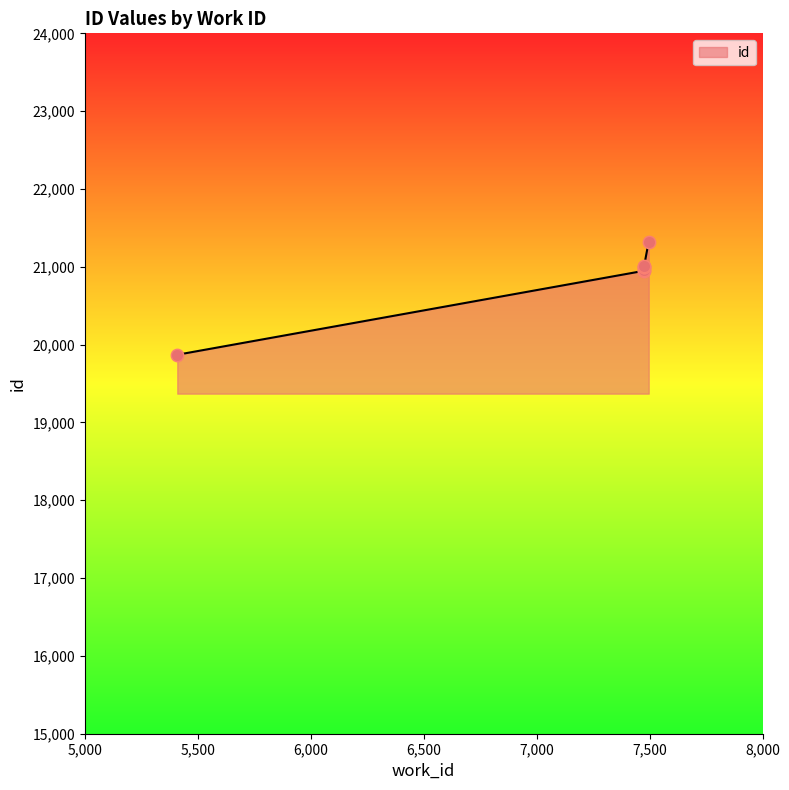

What is the ratio of the value at 7476 to the value at 7476?

1.0